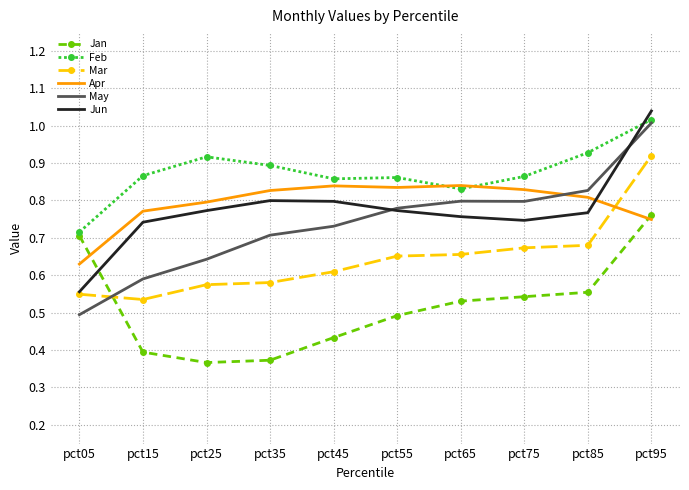

Which category has the highest value in the Feb series?

pct95